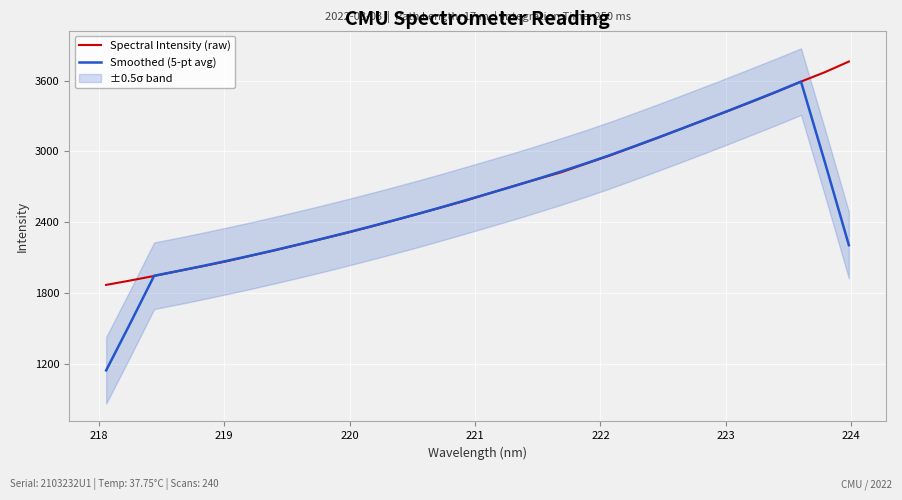

What is the smallest value displayed?

1143.4